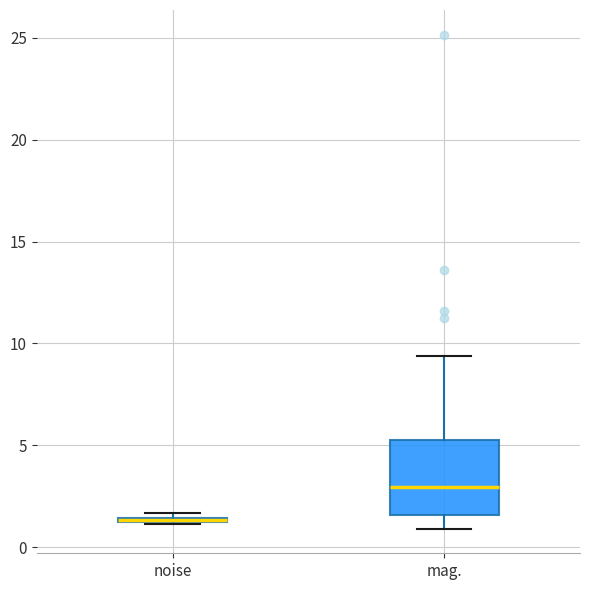

Which box is the tallest, from its lower edge to its upper edge?

mag.